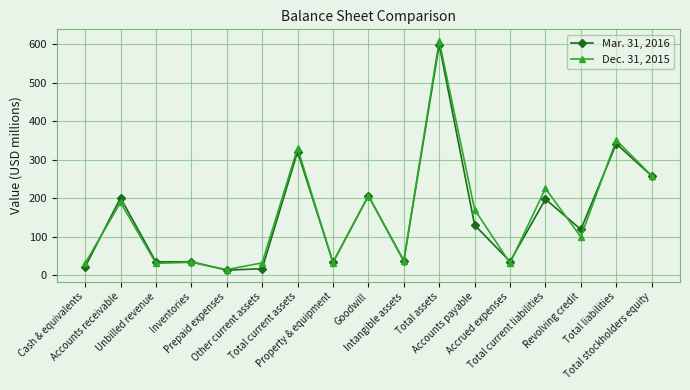

True or false: Dec. 31, 2015 has more than 0 points higher than both neighbors.

True